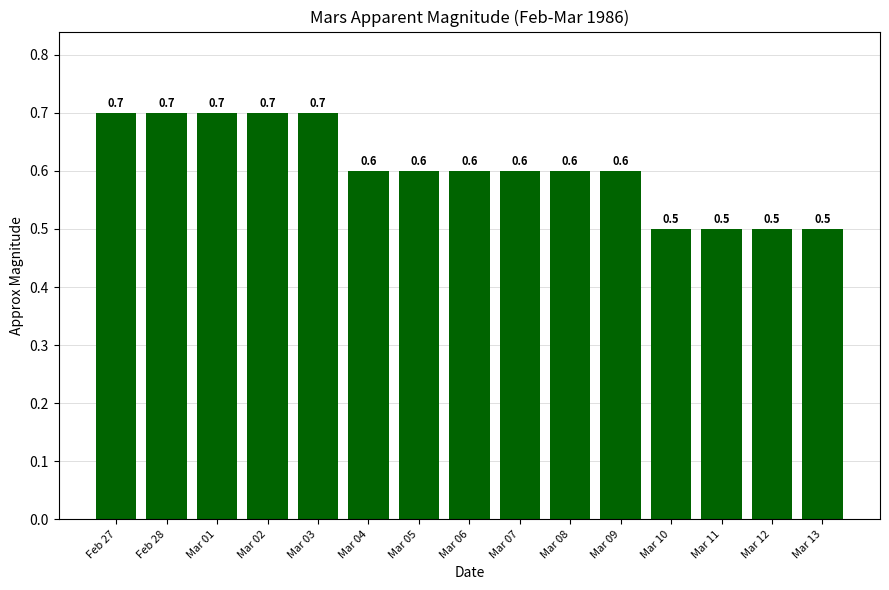

What is the greatest value displayed?

0.7